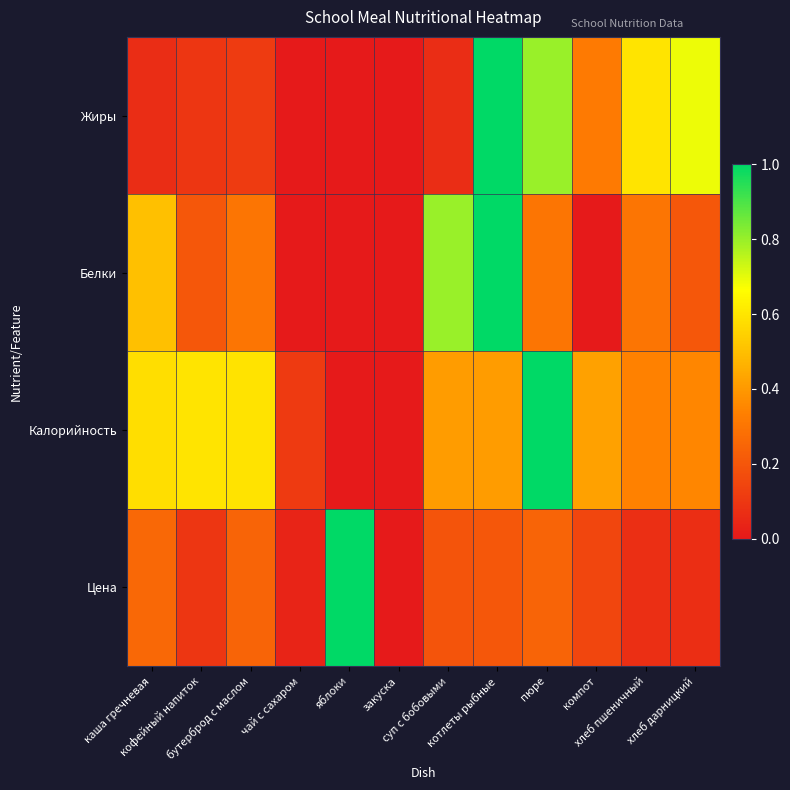

Which series has the widest spread of values?

Цена